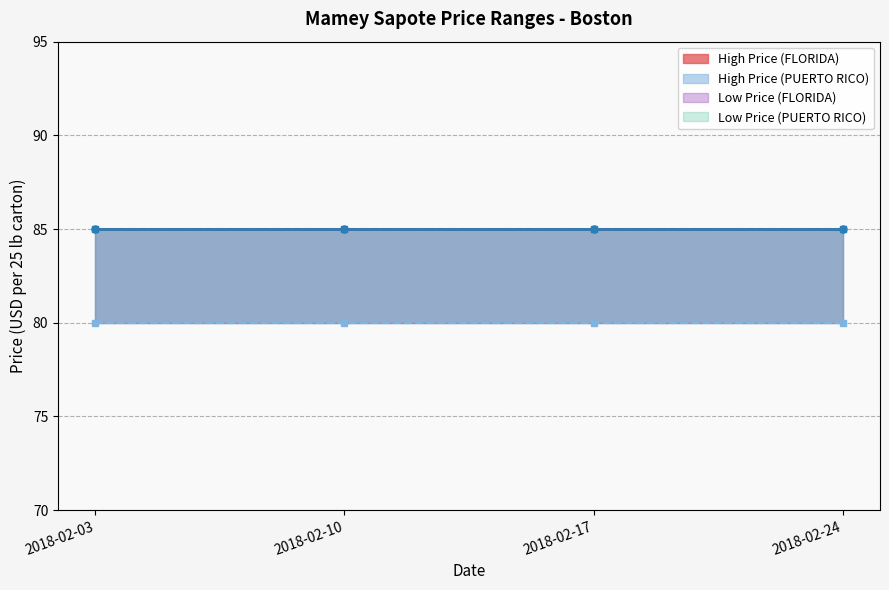

Where is High Price (FLORIDA) nearest to the value 85?

2018-02-03